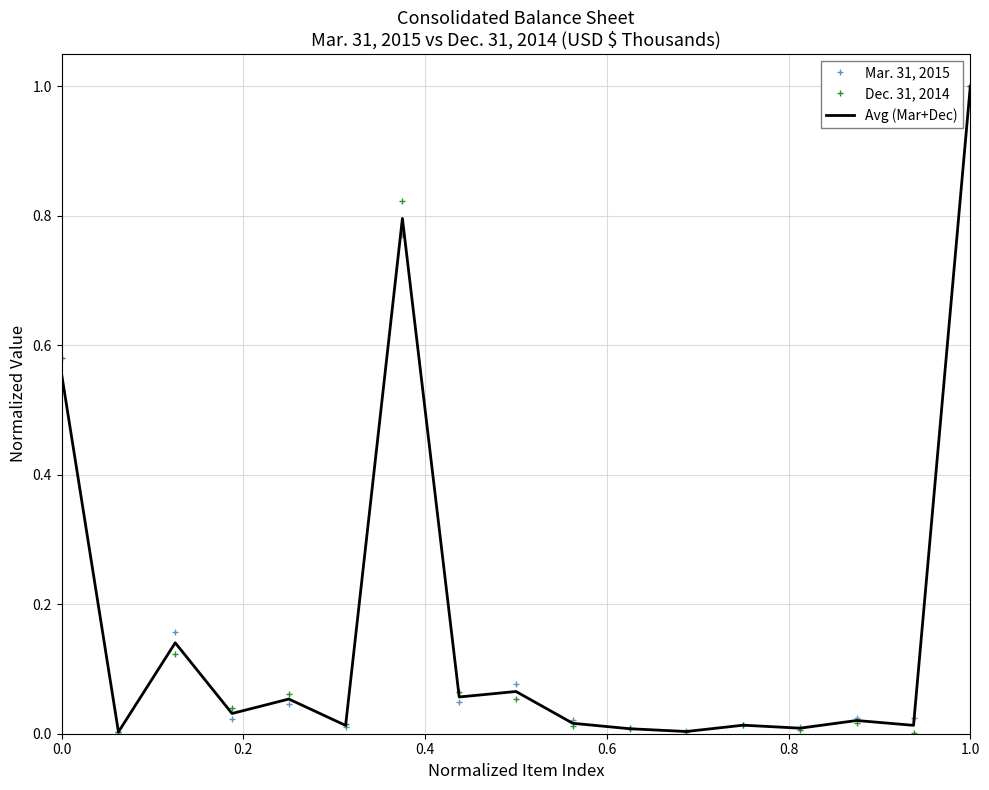

List the series in order of their overall mean, highest first.

Dec. 31, 2014, Avg (Mar+Dec), Mar. 31, 2015